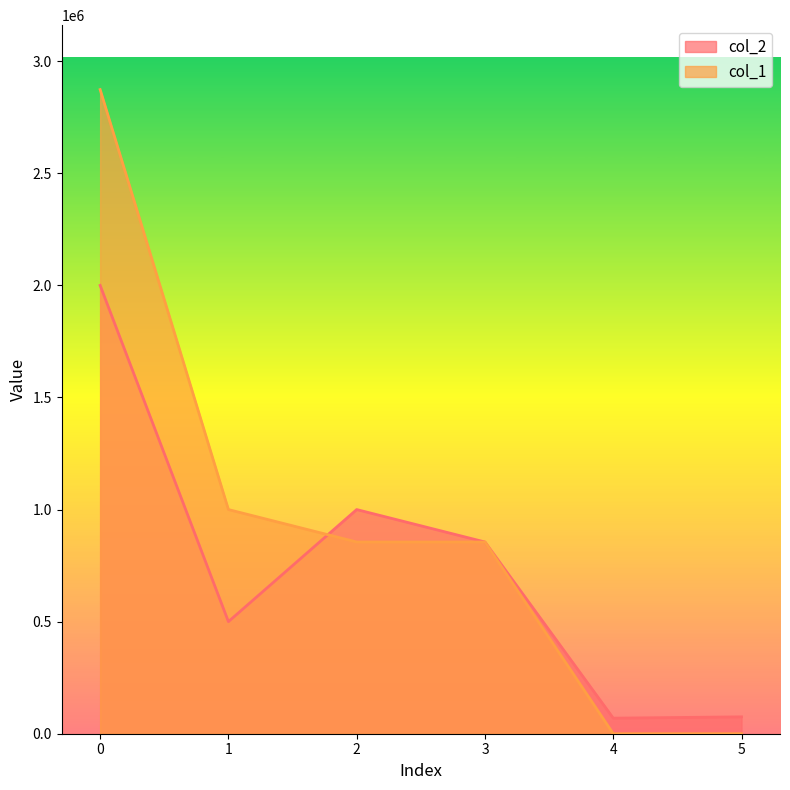

What is the difference between the maximum and second lowest values in the col_1 series?

2873630